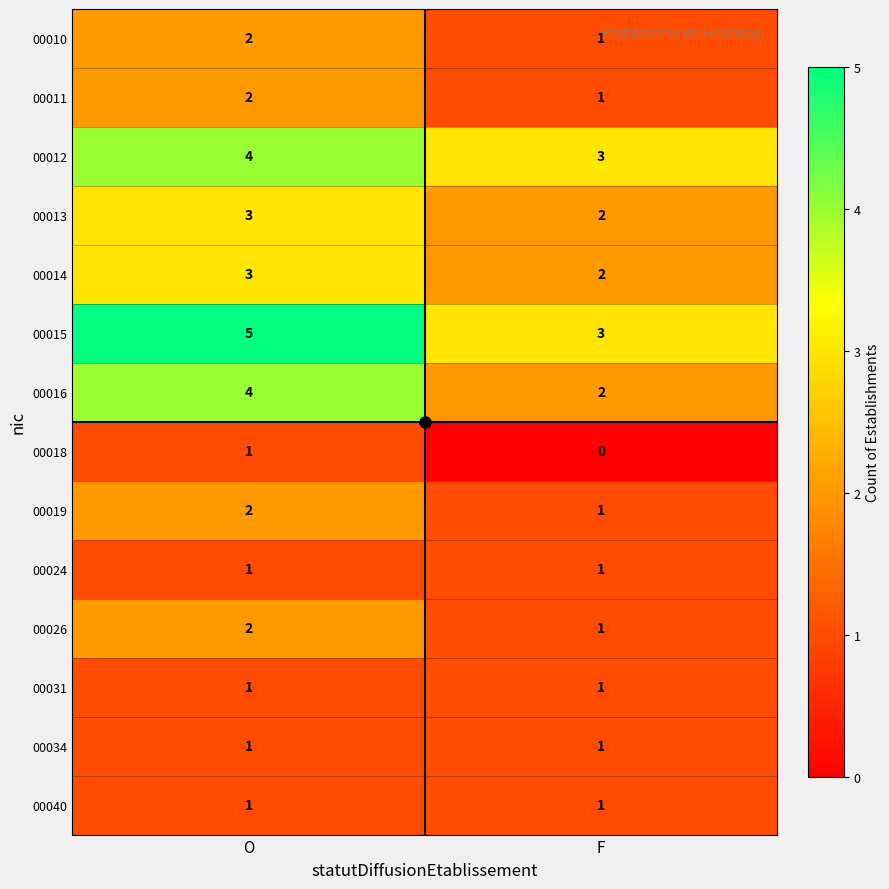

Where is 00026 nearest to the value 1?

F